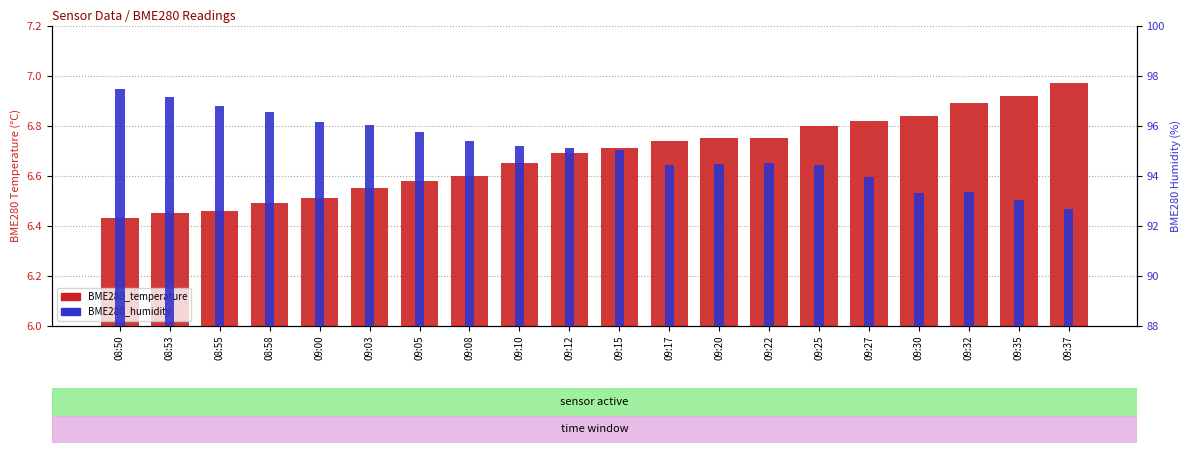

How many distinct data groups are displayed?

2